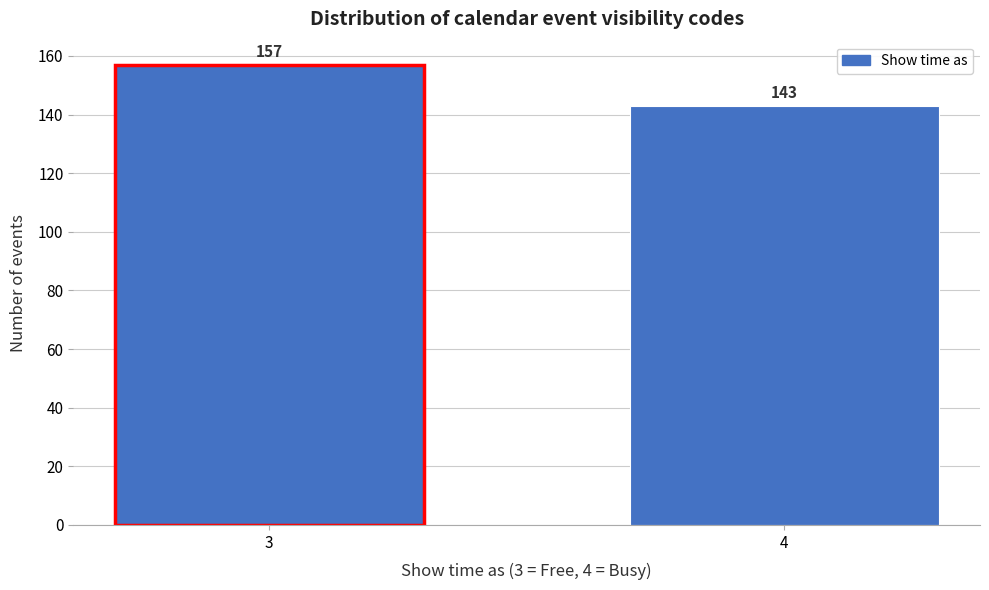

Reading left to right, transcribe all the data shown in this chart.

157	143